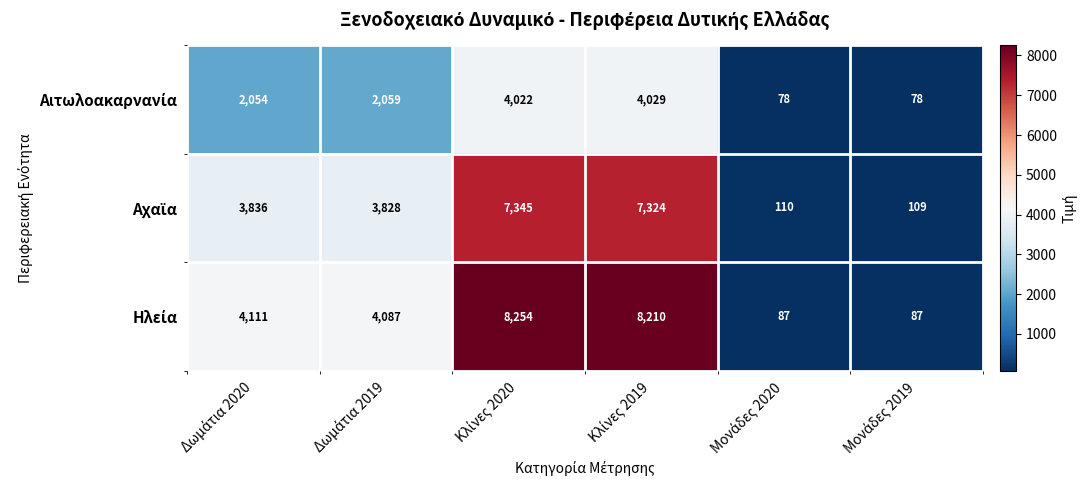

How many data points does each series have?

6